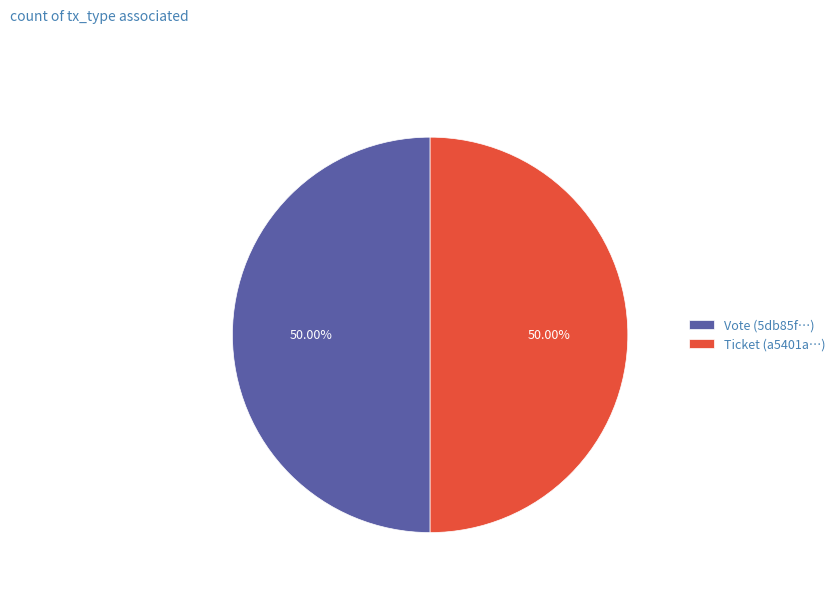

What is the ratio of the value at Ticket (a5401a…) to the value at Vote (5db85f…)?

1.0